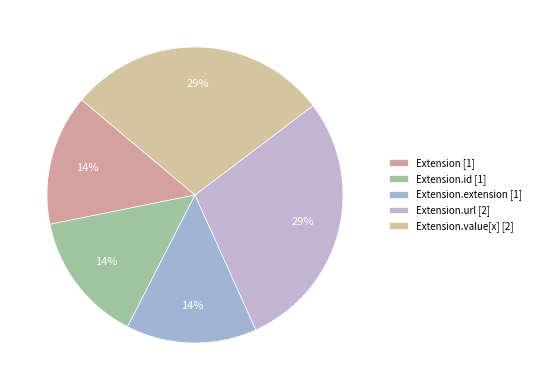

How many segments does this pie chart have?

5